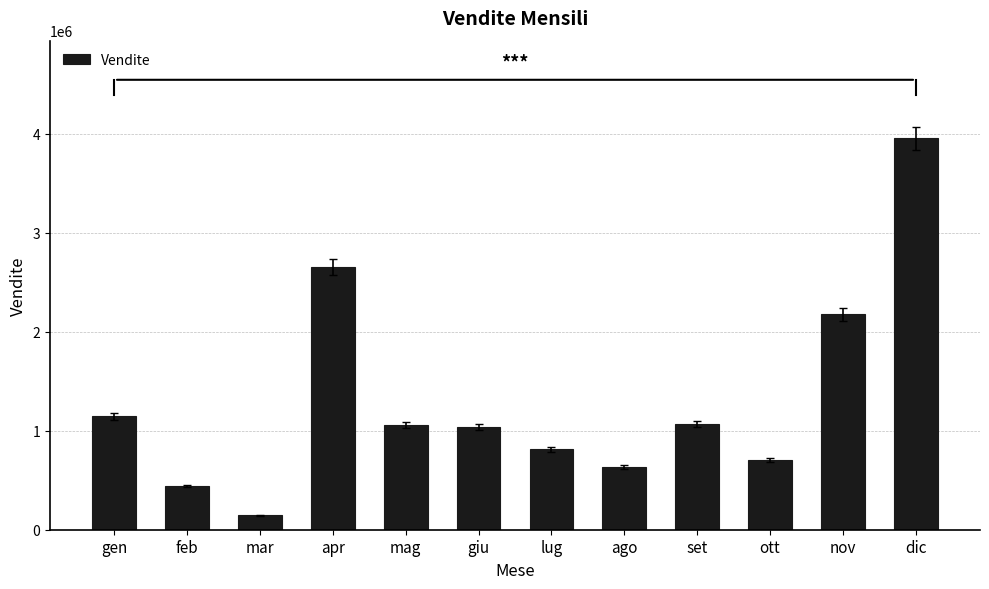

Is it true that the value at dic is 3950683?

True